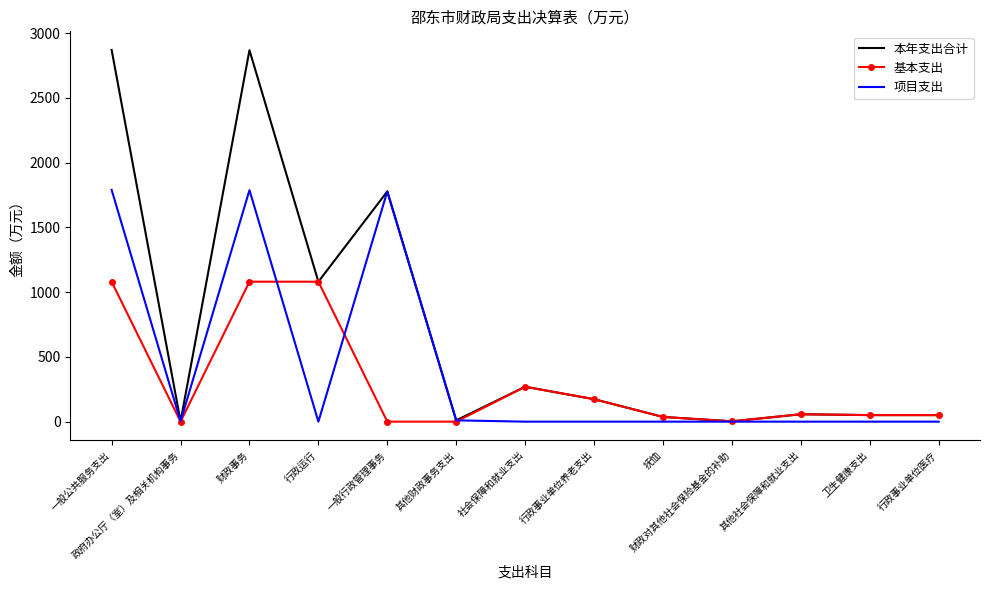

At how many categories does at least one series exceed 2551?

2